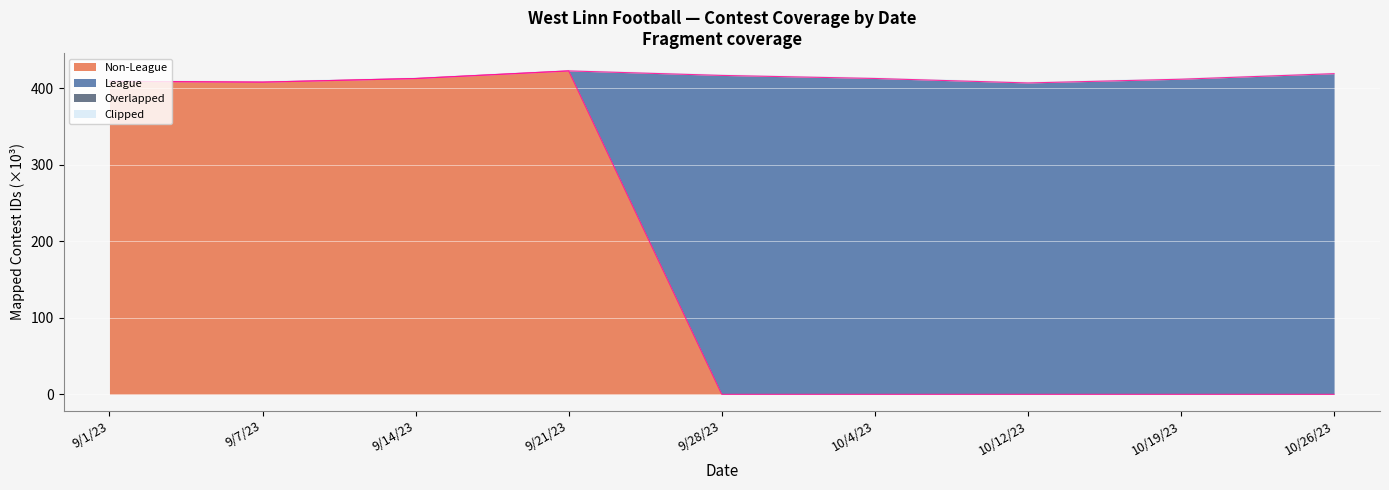

Reading right to left, extract all data points from this chart.

10/26/23=0.0	10/19/23=0.0	10/12/23=0.0	10/4/23=0.0	9/28/23=0.0	9/21/23=422.8	9/14/23=412.9	9/7/23=408.2	9/1/23=409.2